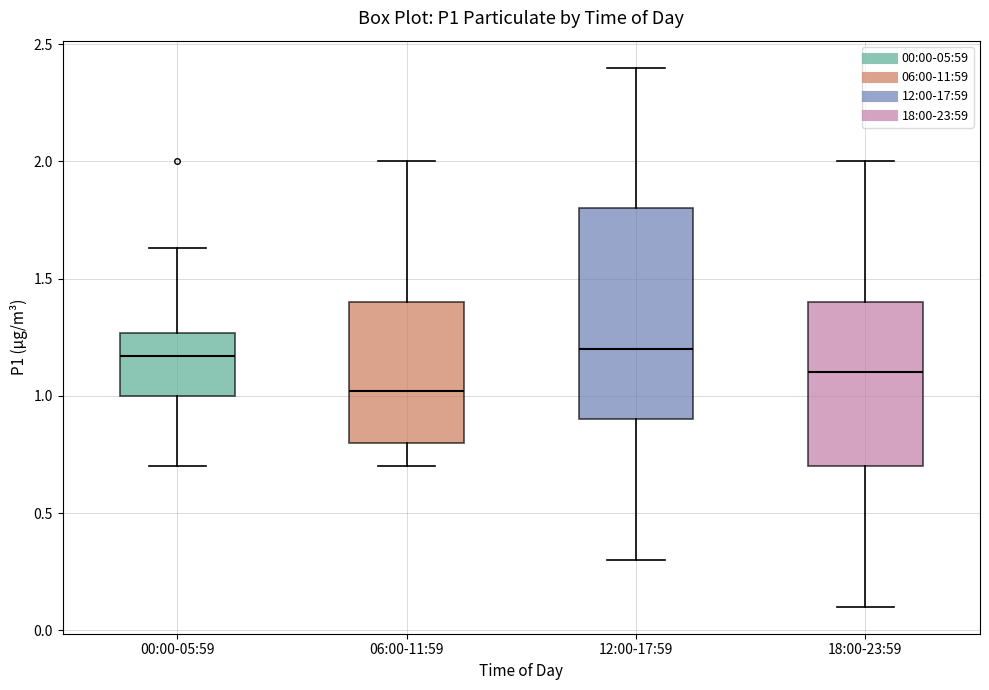

Reading left to right, read every box against the y-axis: the position of its median line, the range the box covers, and the ends of its whiskers. The values are not printed on the chart, so give them approximately, as read against the axis.

00:00-05:59: median 1.15, box 1.00 to 1.25, whiskers 0.70 to 1.65
06:00-11:59: median 1.00, box 0.80 to 1.40, whiskers 0.70 to 2.00
12:00-17:59: median 1.20, box 0.90 to 1.80, whiskers 0.30 to 2.40
18:00-23:59: median 1.10, box 0.70 to 1.40, whiskers 0.10 to 2.00